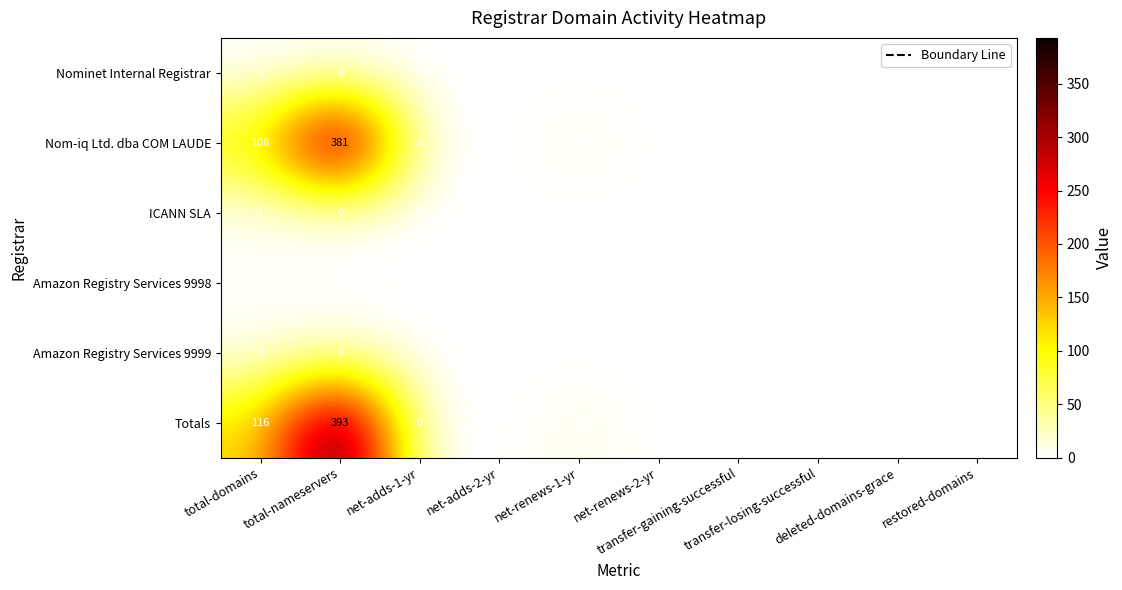

What is the maximum value shown in the chart?

393